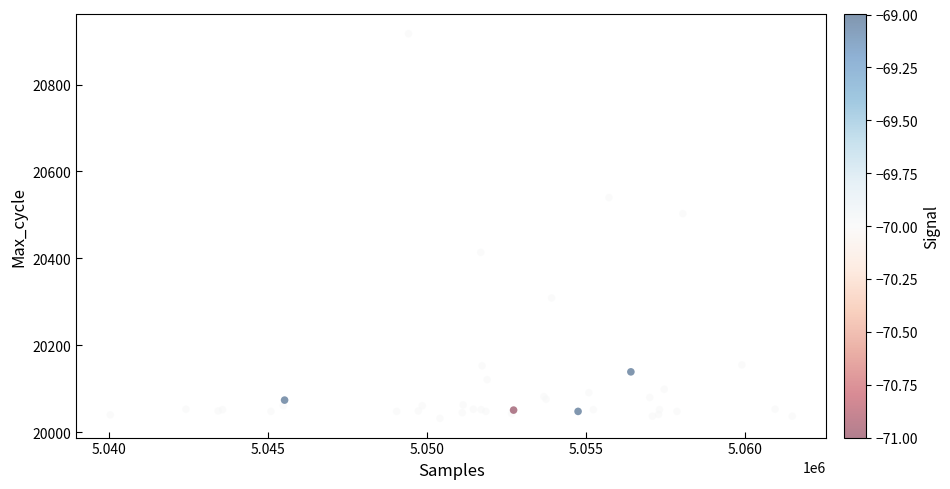

What Y value in the scatter plot is closest to 20474?

20503